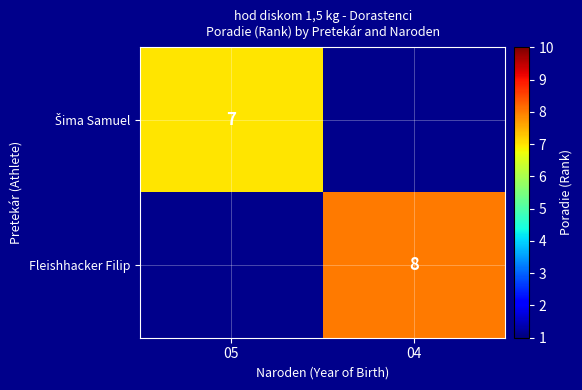

Which has a higher value, 05 or 04?

04